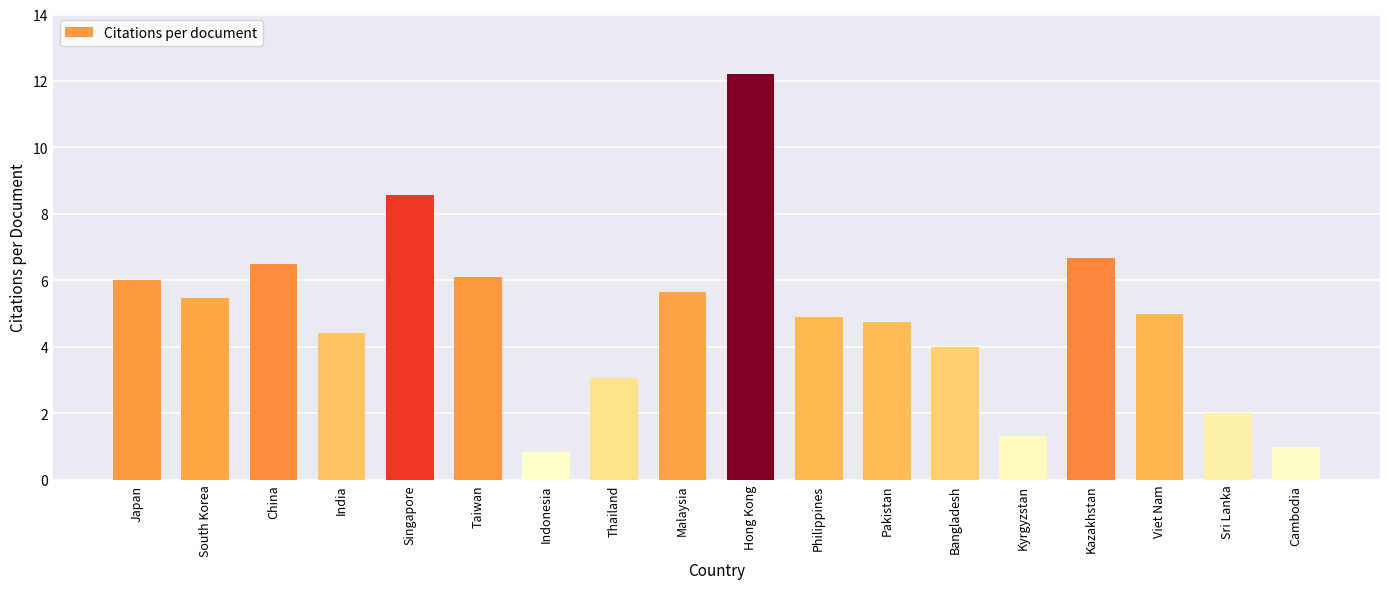

Reading right to left, what are all the values shown in this chart?

Cambodia=1.0	Sri Lanka=2.0	Viet Nam=5.0	Kazakhstan=6.7	Kyrgyzstan=1.3	Bangladesh=4.0	Pakistan=4.8	Philippines=4.9	Hong Kong=12.2	Malaysia=5.6	Thailand=3.1	Indonesia=0.8	Taiwan=6.1	Singapore=8.6	India=4.4	China=6.5	South Korea=5.5	Japan=6.0